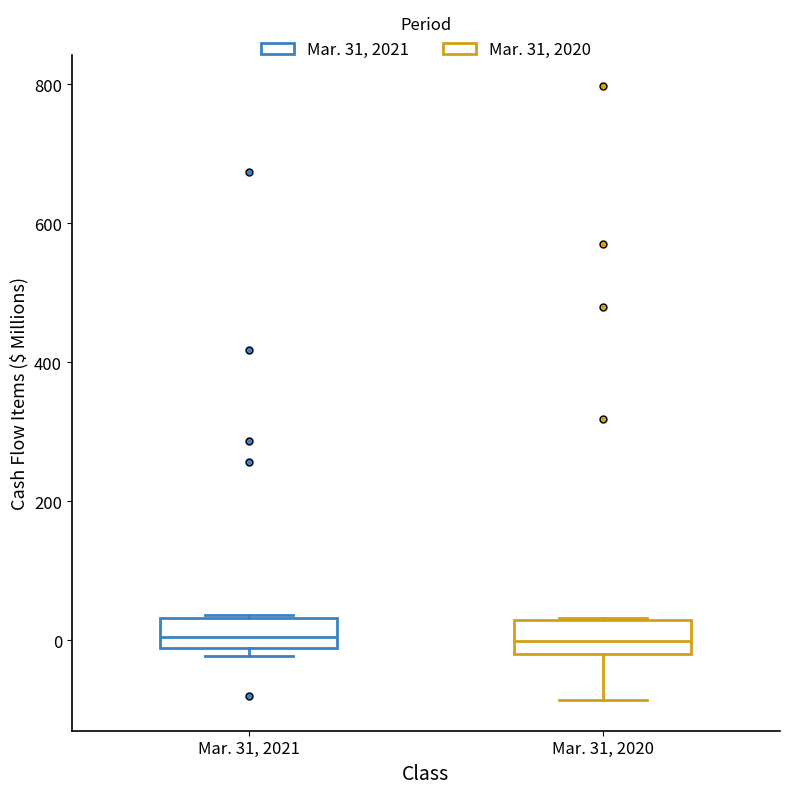

Reading left to right, read every box against the y-axis: the position of its median line, the range the box covers, and the ends of its whiskers. The values are not printed on the chart, so give them approximately, as read against the axis.

Mar. 31, 2021: median 0, box -20 to 40, whiskers -20 (just below the box's lower edge) to 40
Mar. 31, 2020: median 0, box -20 to 20, whiskers -80 to 40